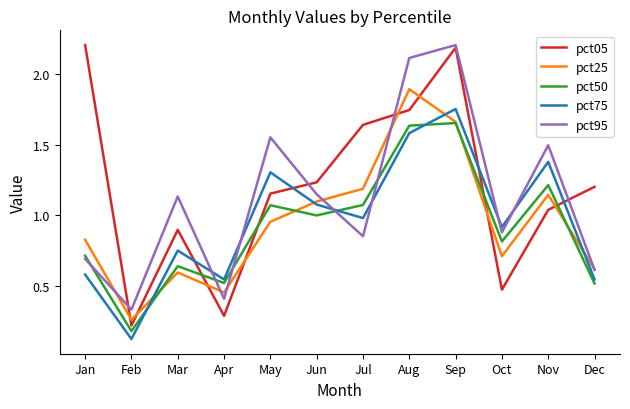

The value of pct95 at Mar is 1.9. True or false?

False